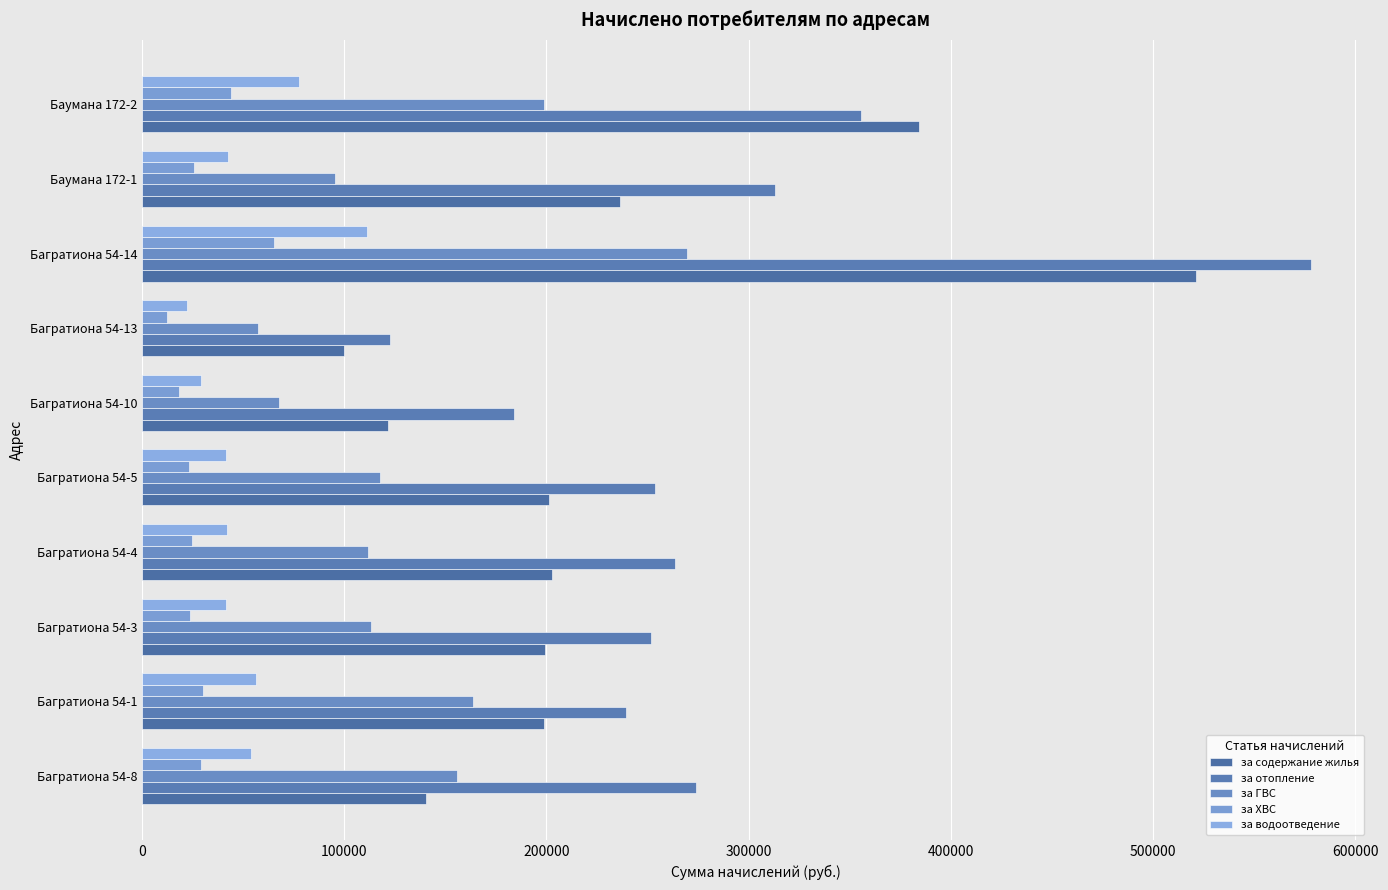

How many values in the за отопление series are below 263703?

5